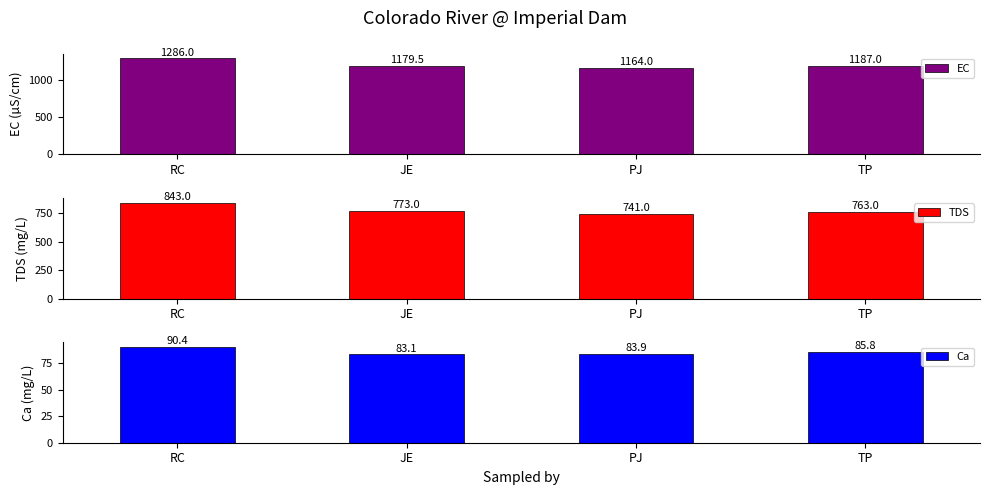

How many data points in EC are above 1187?

1